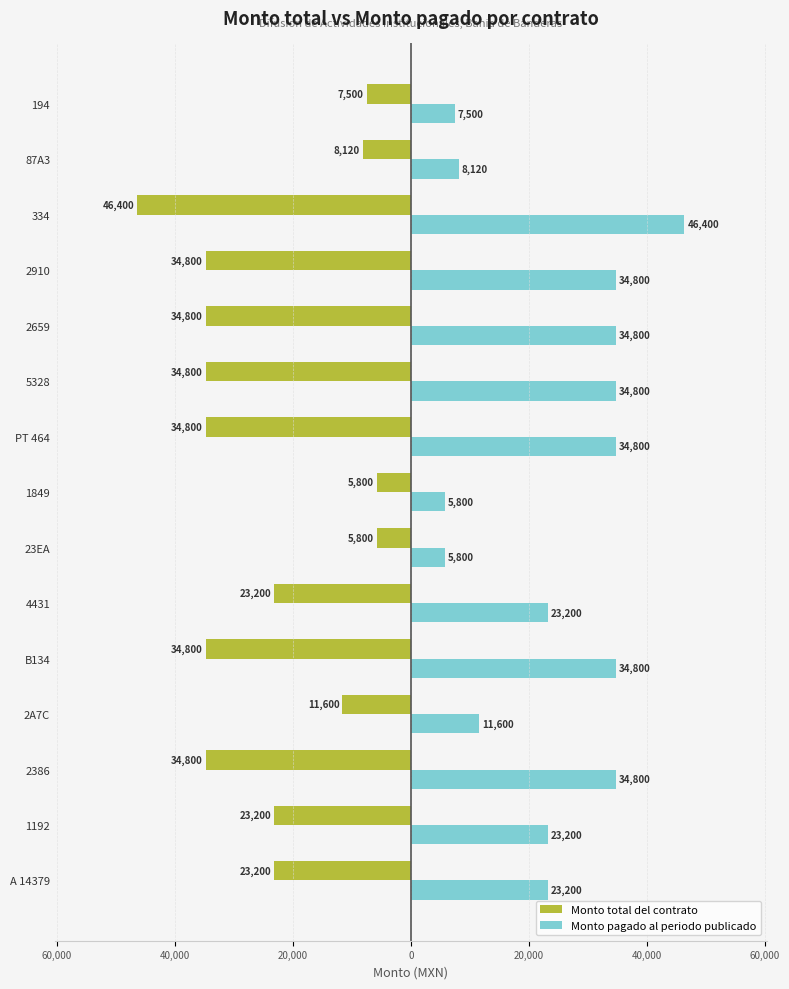

What is the minimum value for Monto pagado al periodo publicado?

5800